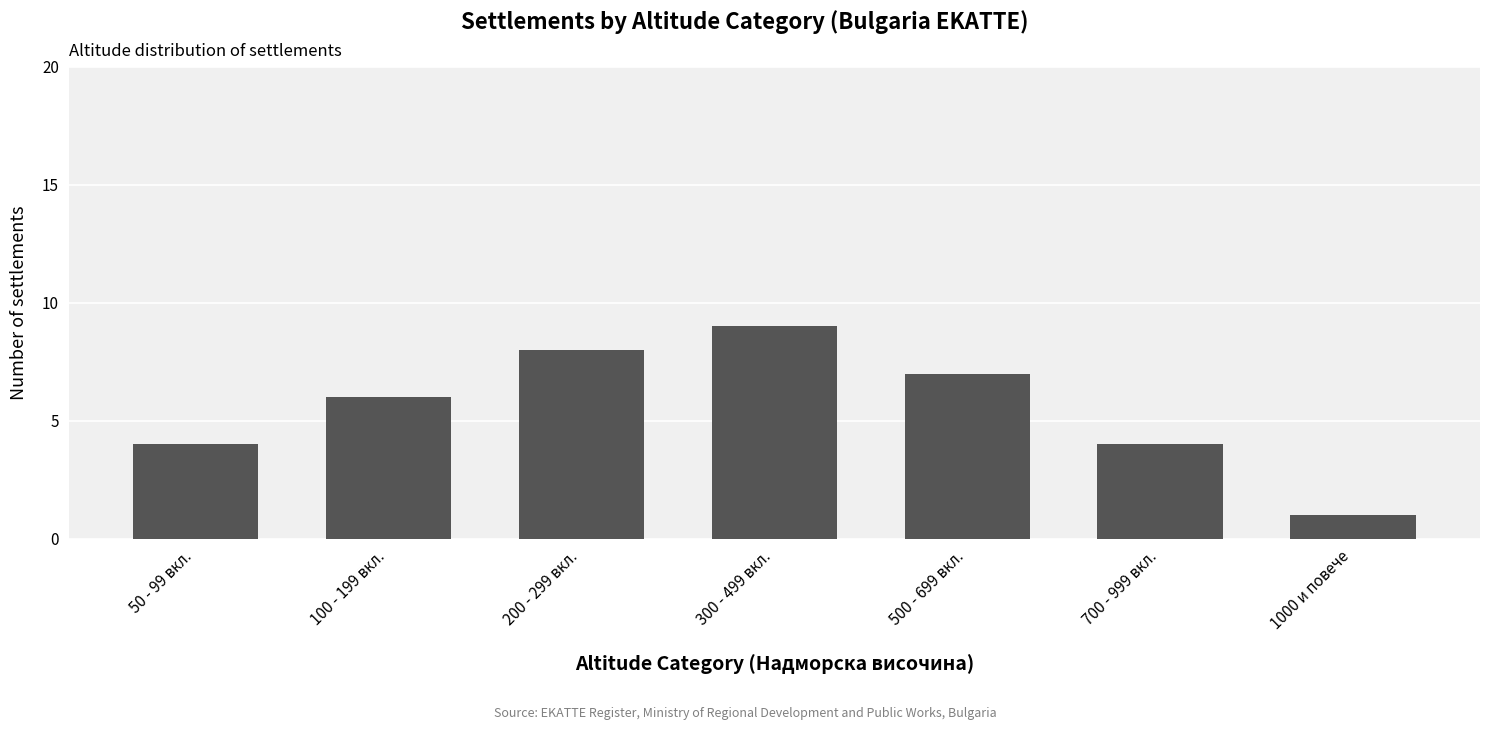

How many values are below 6?

3